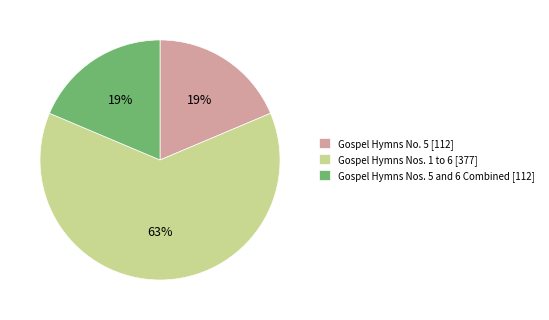

Count the number of slices in the pie.

3